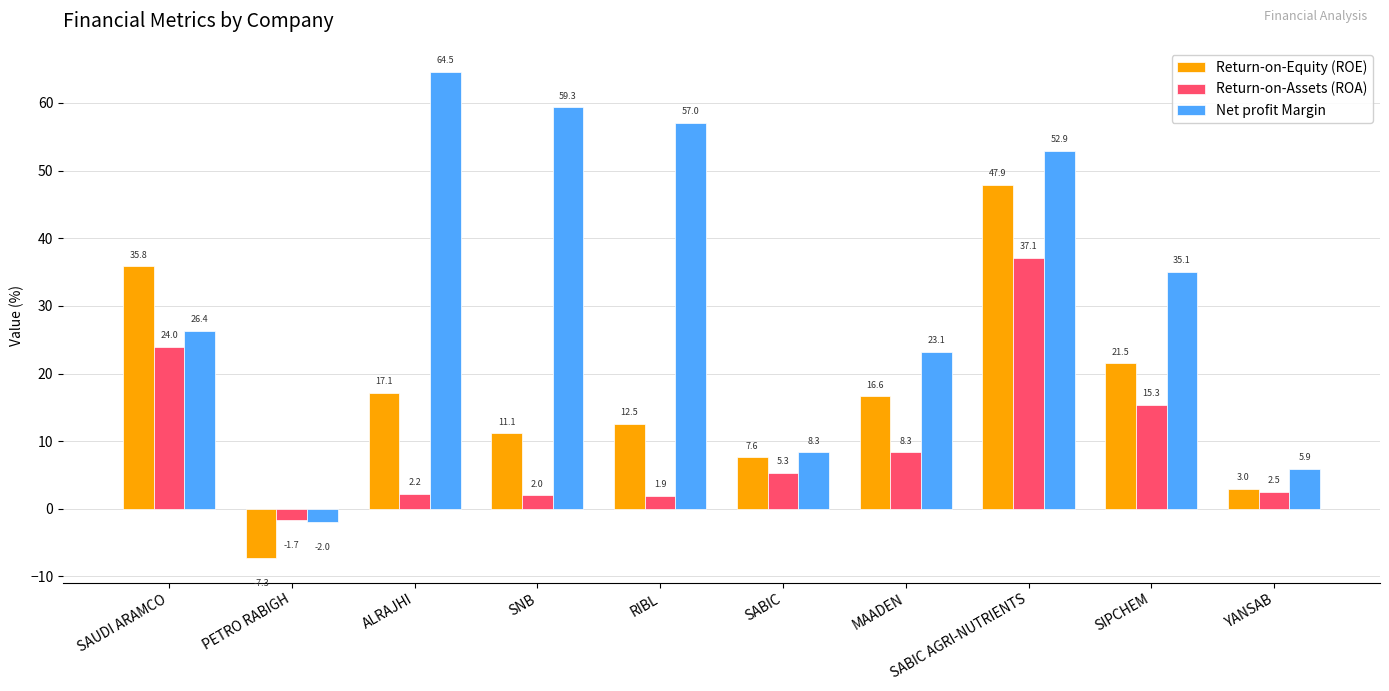

What position from the right is SAUDI ARAMCO?

10